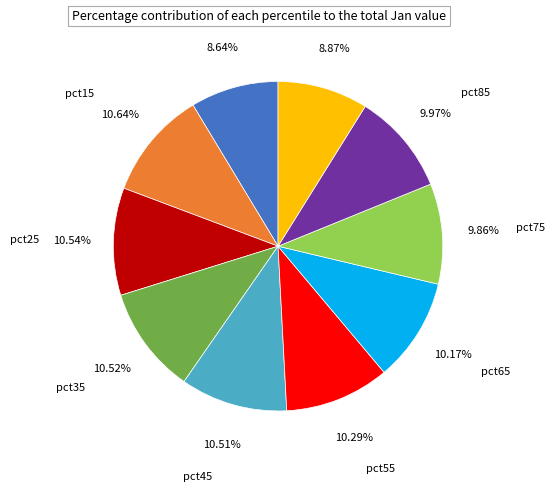

What percentage do pct75 and pct65 together represent?

20.0%